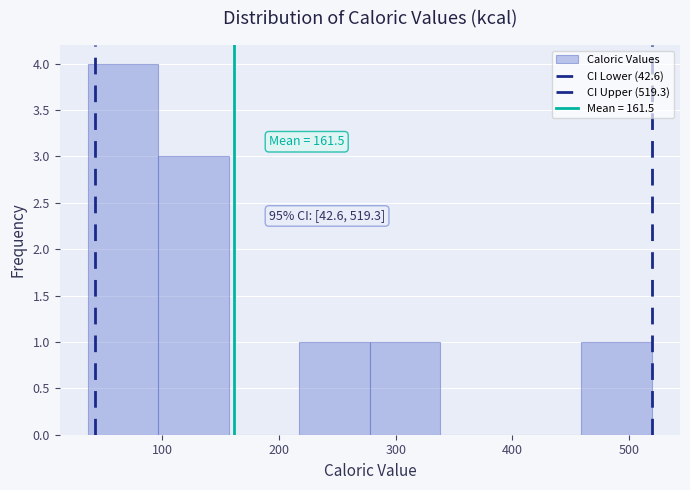

Which range on the x-axis has the tallest bar?

40 to 100